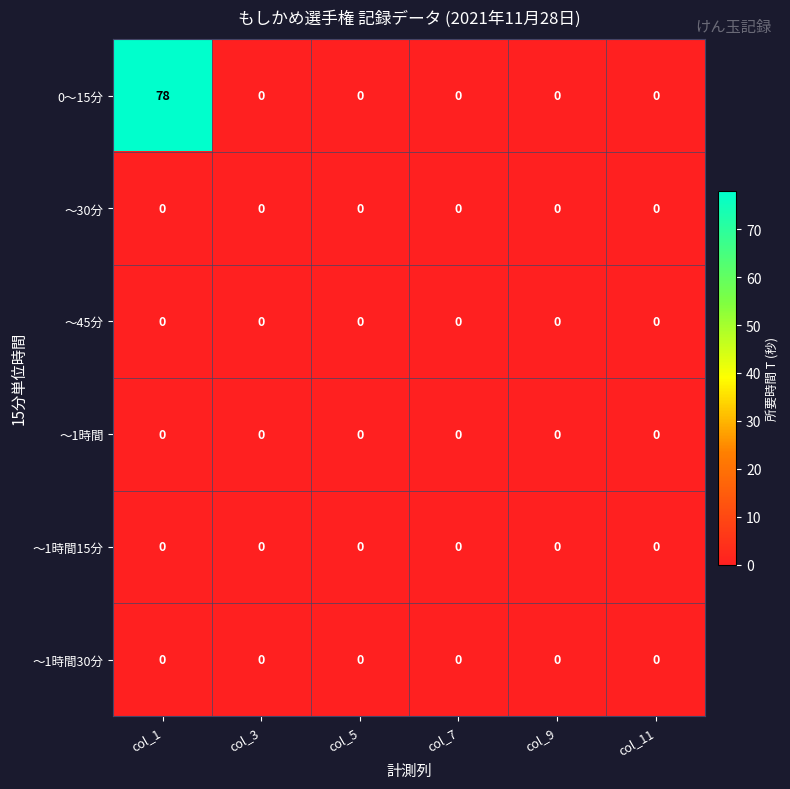

What is the spread (max minus min) of values at col_1?

78